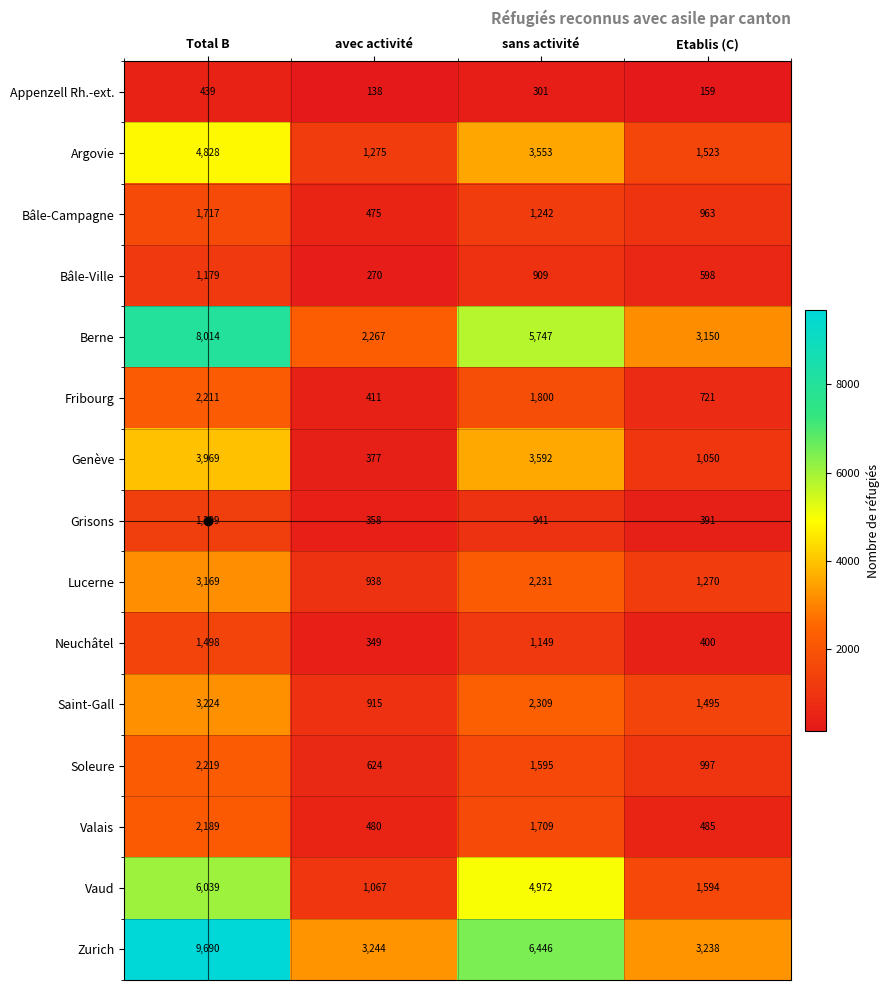

Which series changed the most between Total B and avec activité?

Zurich